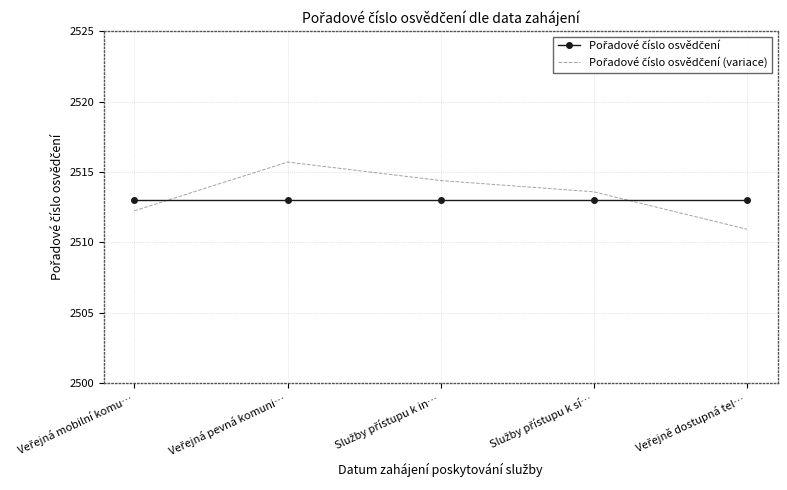

What is the greatest value displayed?

2515.7